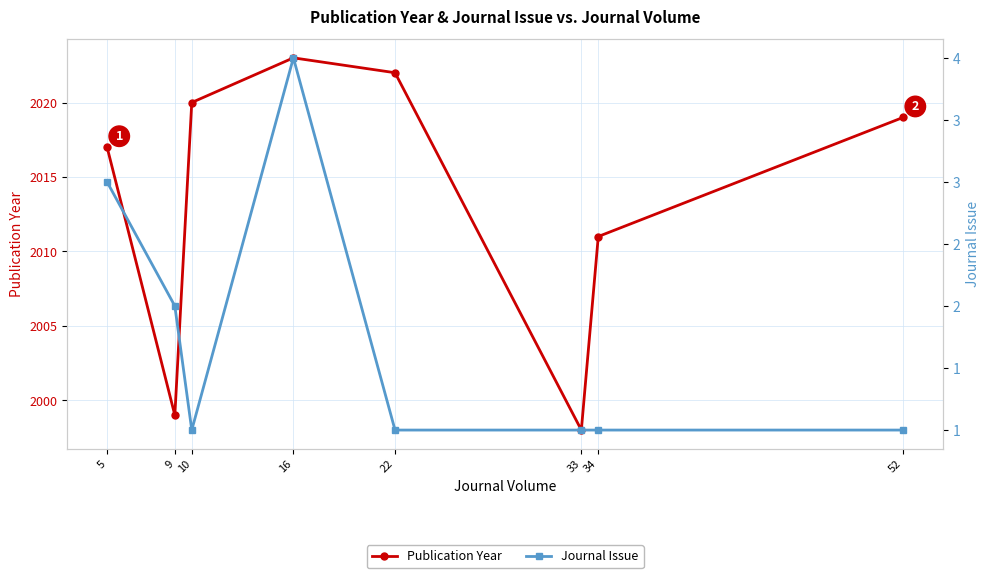

What are all the series names shown in the legend?

Publication Year, Journal Issue